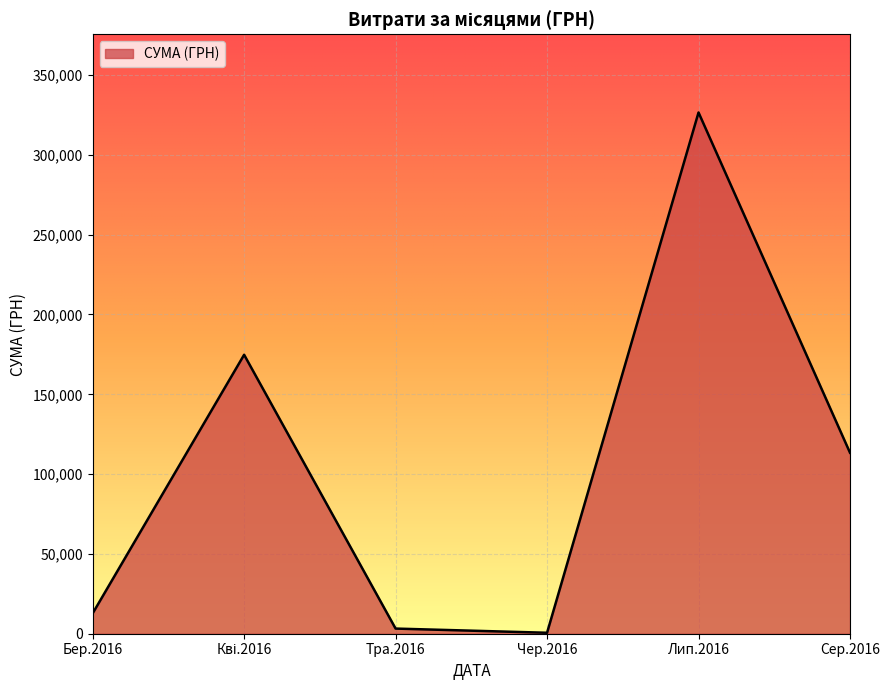

What is the difference between the maximum and second lowest values?

323346.9